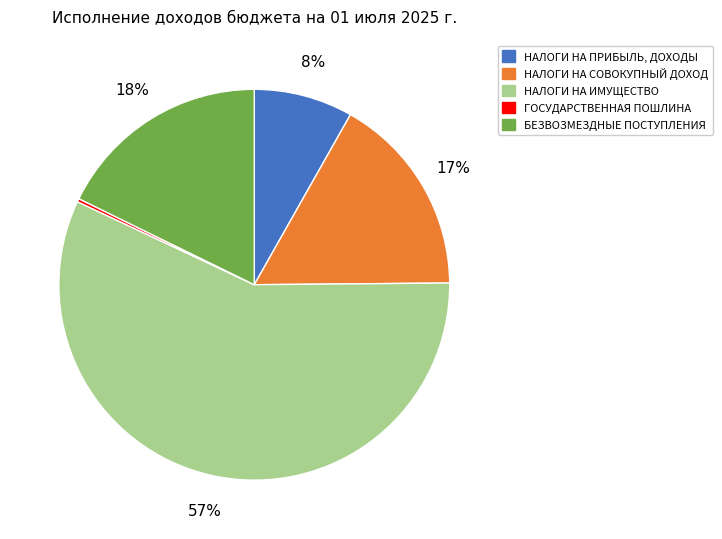

To the nearest percent, what is the average slice percentage?

20%